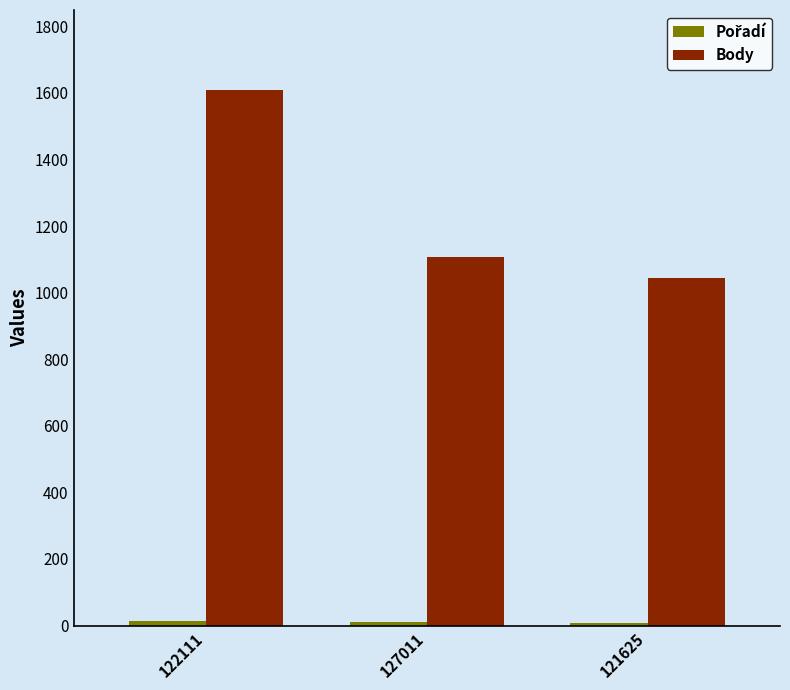

Which series has the widest spread of values?

Body